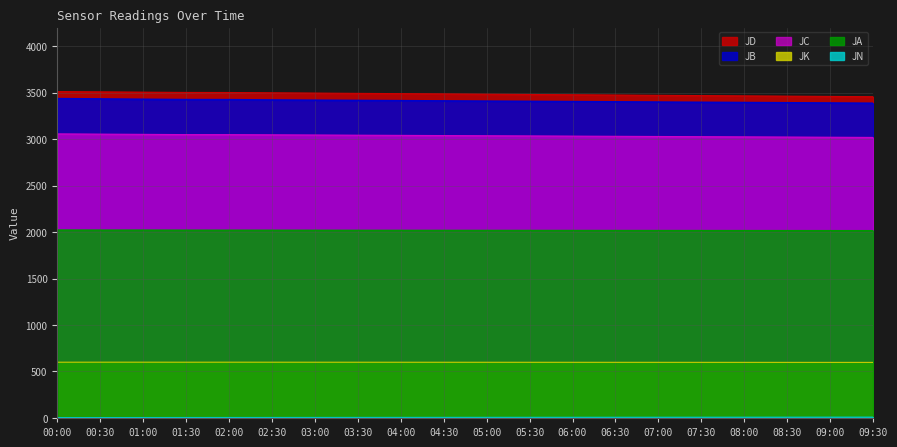

What is the difference between the JC values at 07:30 and 05:00?

10.0